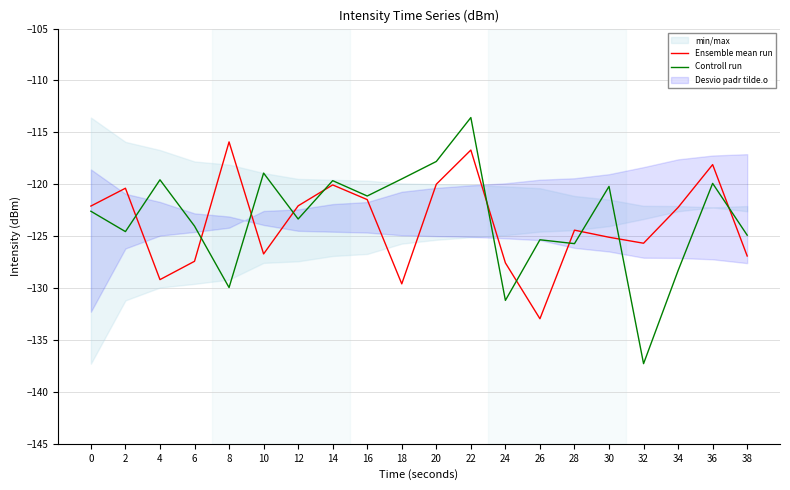

Reading left to right, list all the values displayed in this chart.

Ensemble mean run: -122.1	-120.4	-129.2	-127.4	-115.9	-126.7	-122.1	-120.1	-121.5	-129.6	-120.0	-116.7	-127.6	-133.0	-124.4	-125.1	-125.7	-122.2	-118.1	-126.9
Controll run: -122.6	-124.6	-119.6	-124.0	-129.9	-118.9	-123.3	-119.6	-121.1	-119.5	-117.8	-113.6	-131.2	-125.3	-125.7	-120.2	-137.3	-128.3	-119.9	-124.9